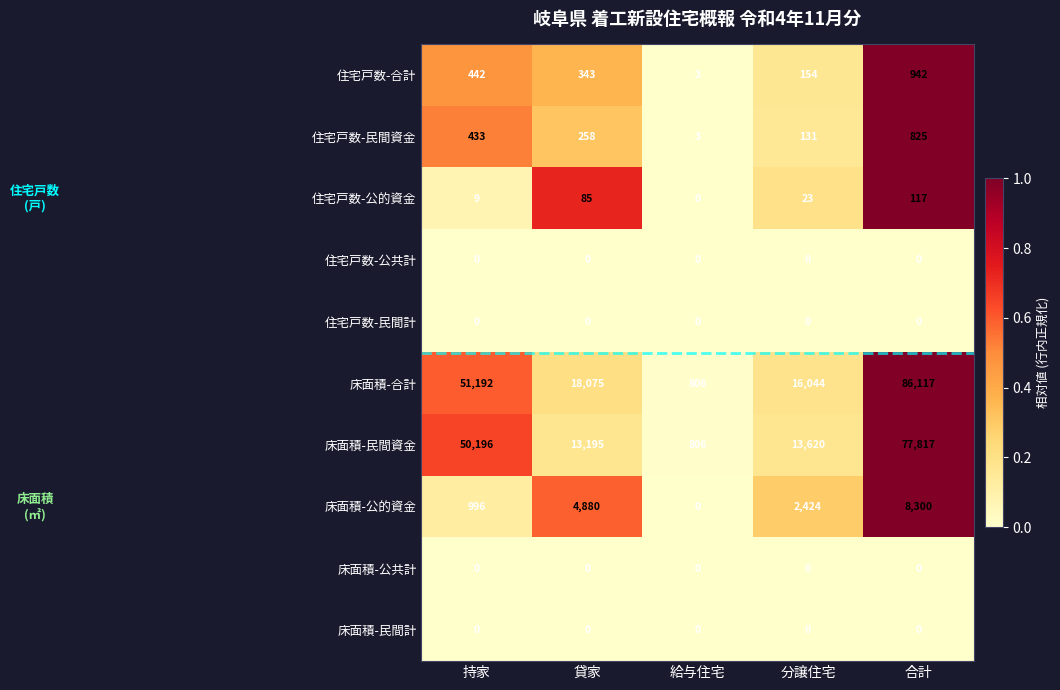

The value of 床面積-公共計 at 持家 is 0. True or false?

True